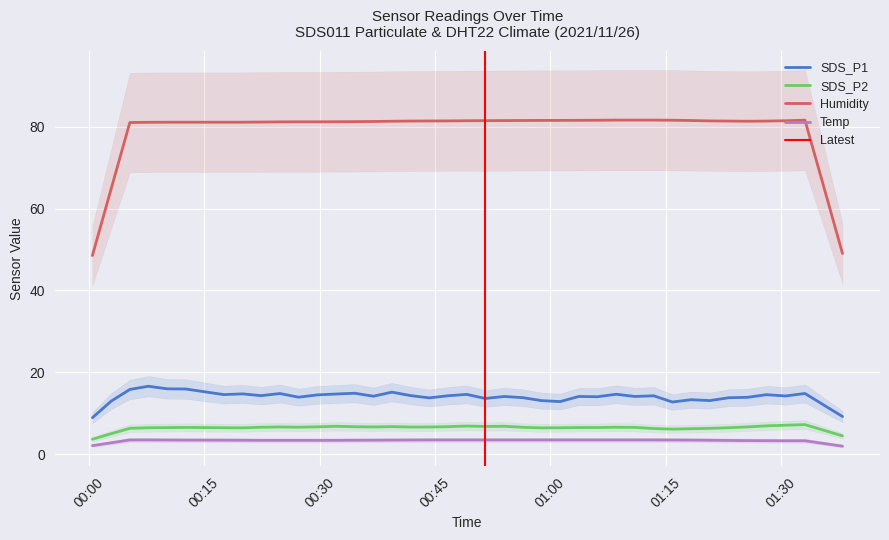

True or false: SDS_P1 and Humidity cross at least once.

False